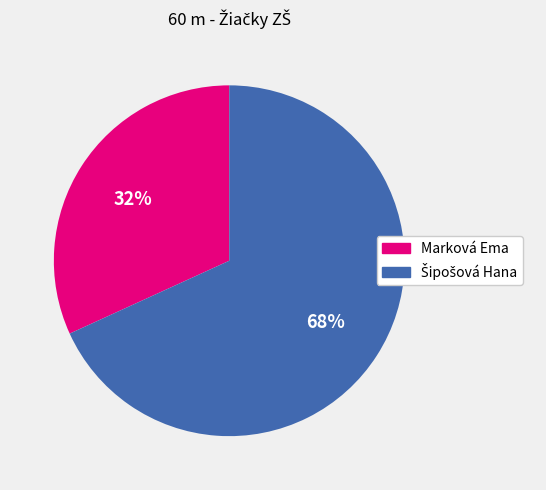

To the nearest percent, what is the difference between the largest and smallest slice percentages?

36%